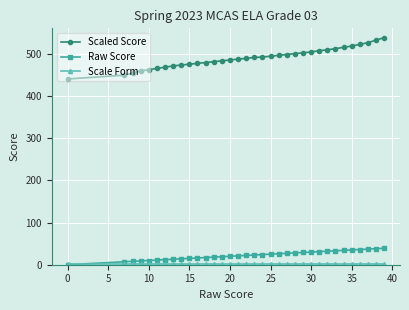

Which series has the largest range (max minus min)?

Scaled Score